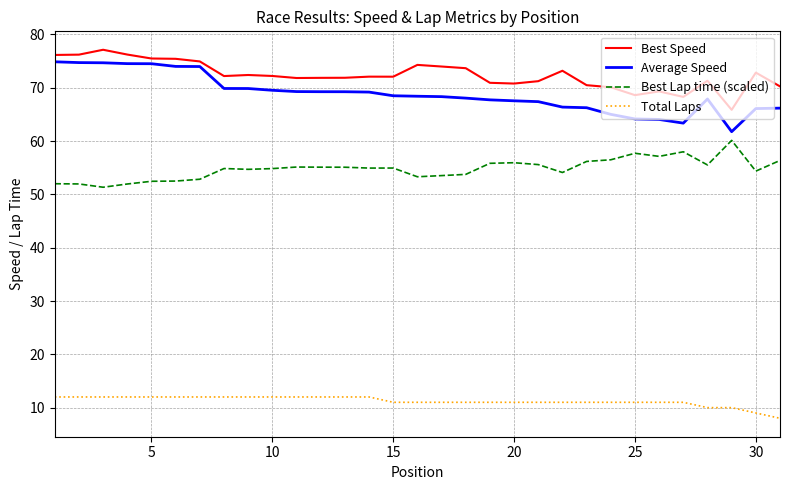

What is the difference between the maximum and minimum values in the Total Laps series?

4.0